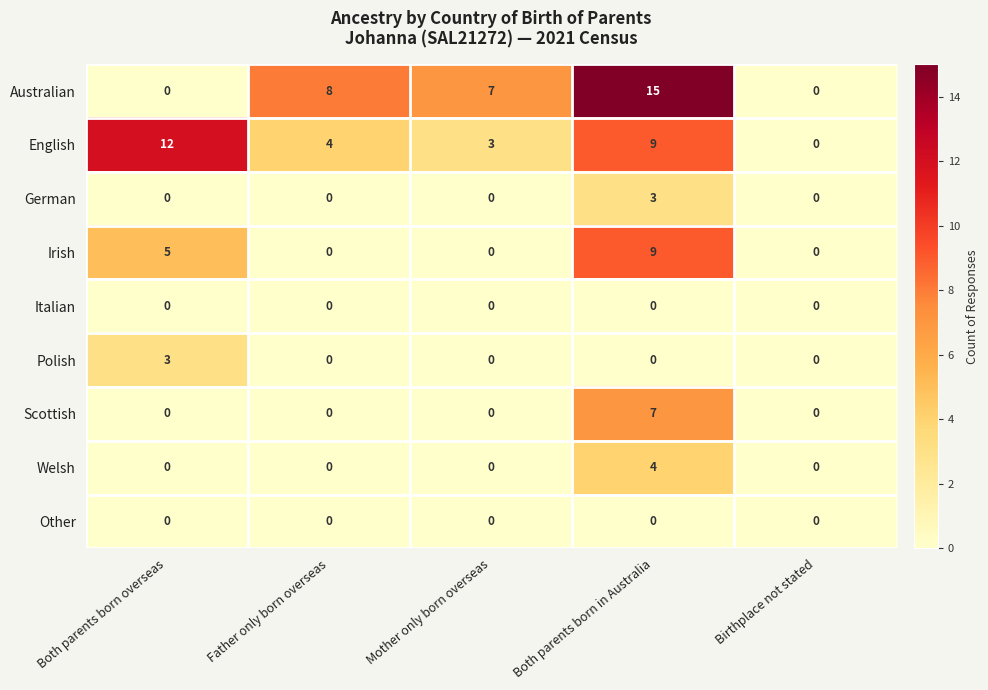

At which category is the sum across all series the highest?

Both parents born in Australia